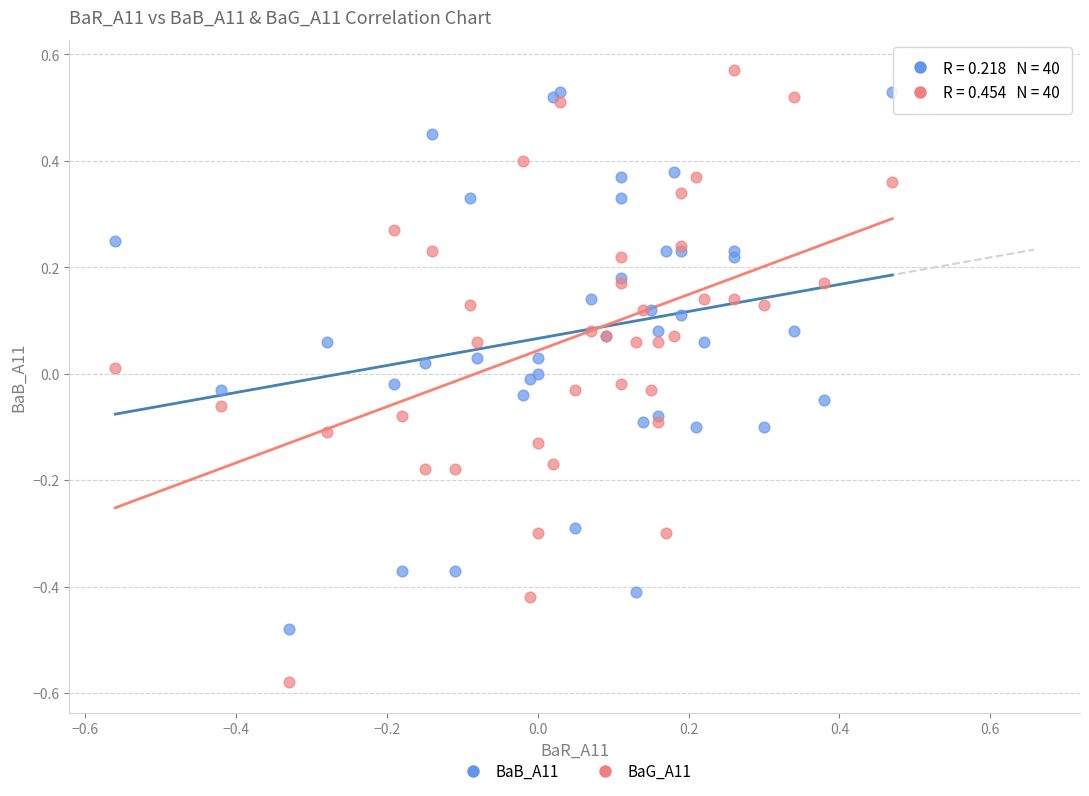

What is the X range (max minus min) for the scatter plot?

1.0